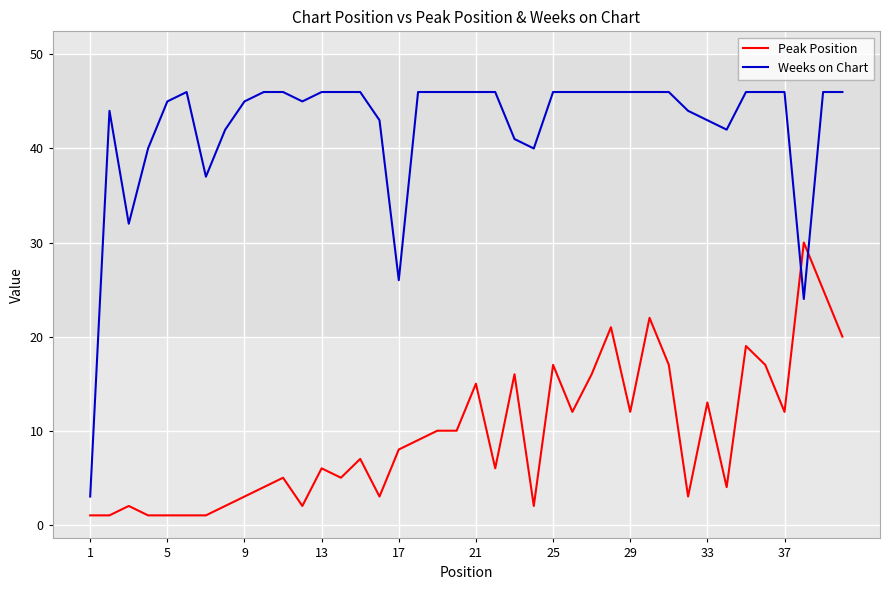

Which series ends up on top after the final intersection of Weeks on Chart and Peak Position?

Weeks on Chart